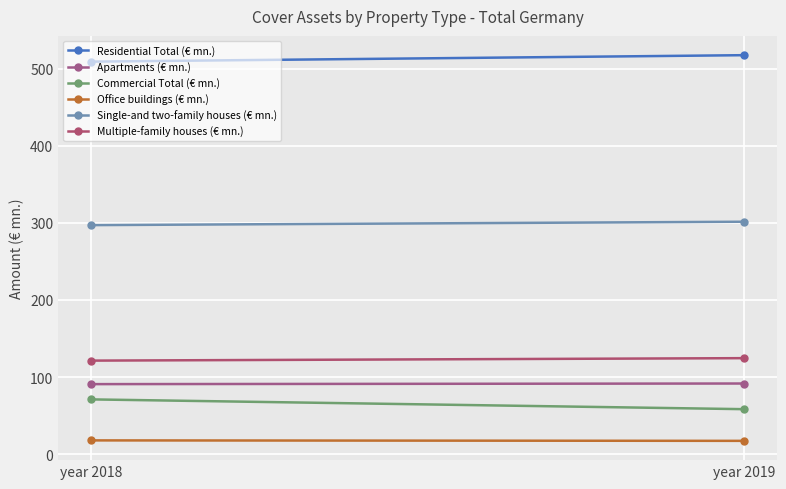

Which label corresponds to the largest value in the chart?

year 2019